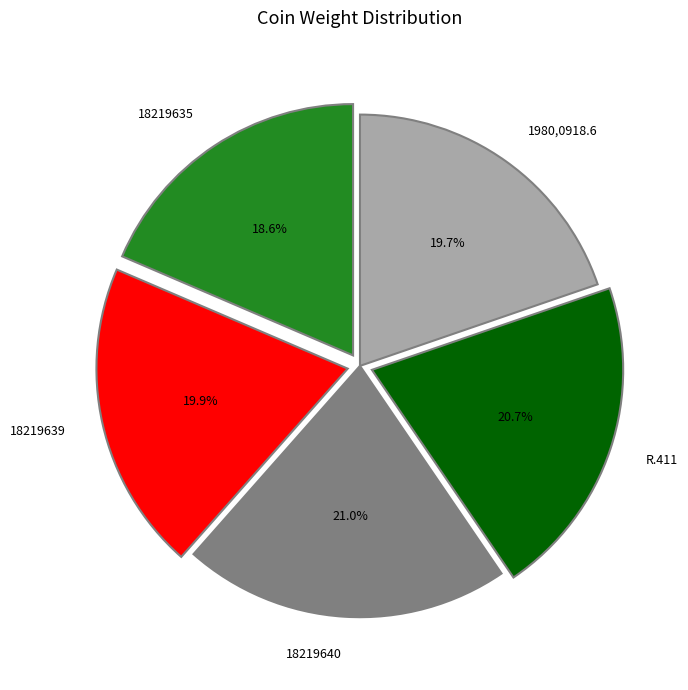

Which has a higher value, R.411 or 18219639?

R.411